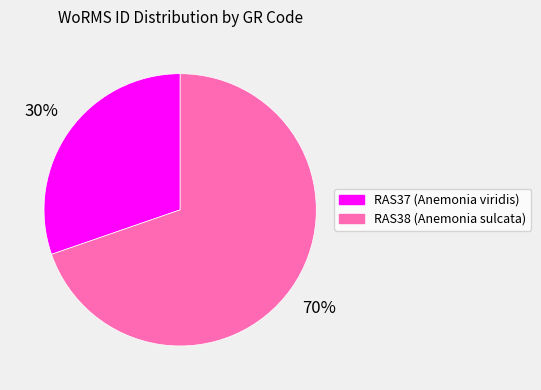

To the nearest percent, what is the combined percentage of RAS38 (Anemonia sulcata) and RAS37 (Anemonia viridis)?

100%